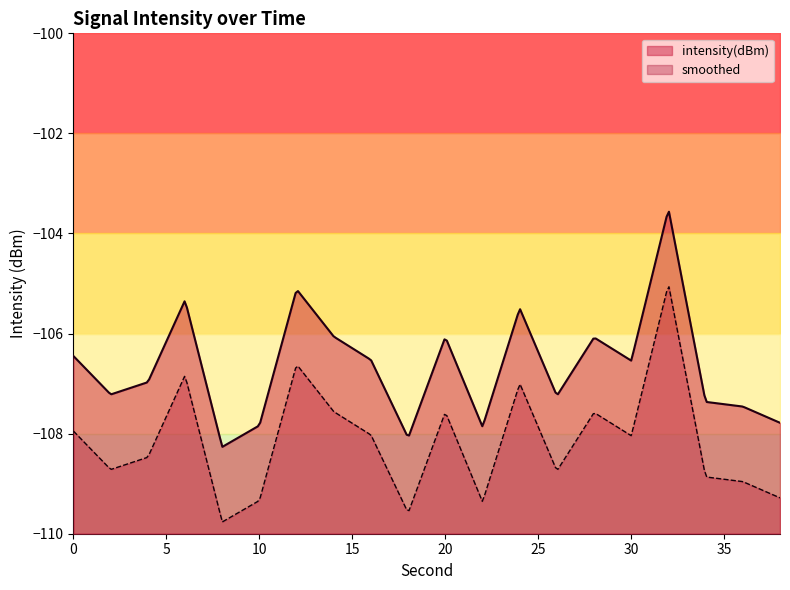

Where is smoothed nearest to the value -105?

12